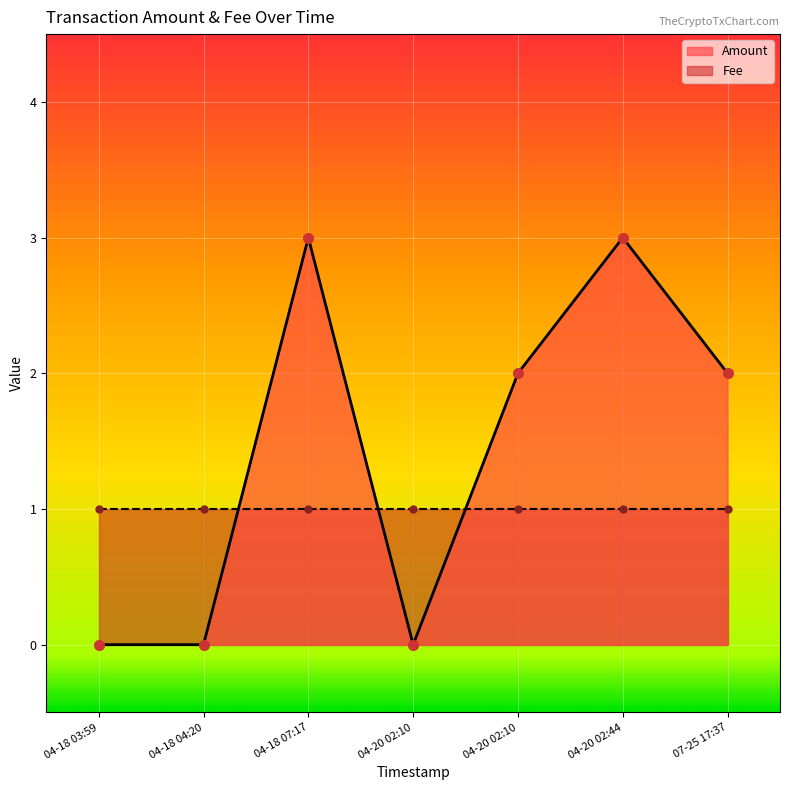

What are all the series names shown in the legend?

Amount, Fee